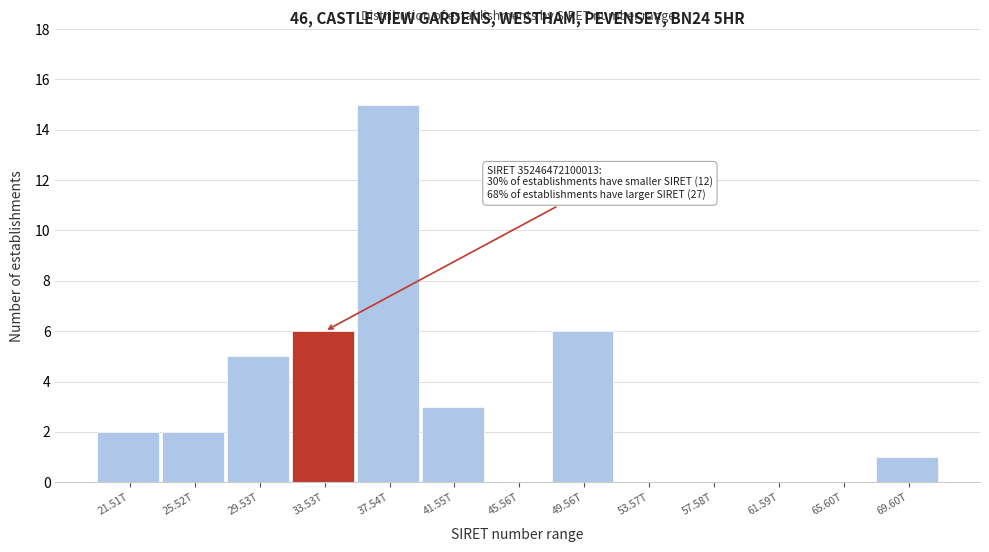

Reading left to right, extract all data points from this chart.

21.51T=2	25.52T=2	29.53T=5	33.53T=6	37.54T=15	41.55T=3	45.56T=0	49.56T=6	53.57T=0	57.58T=0	61.59T=0	65.60T=0	69.60T=1